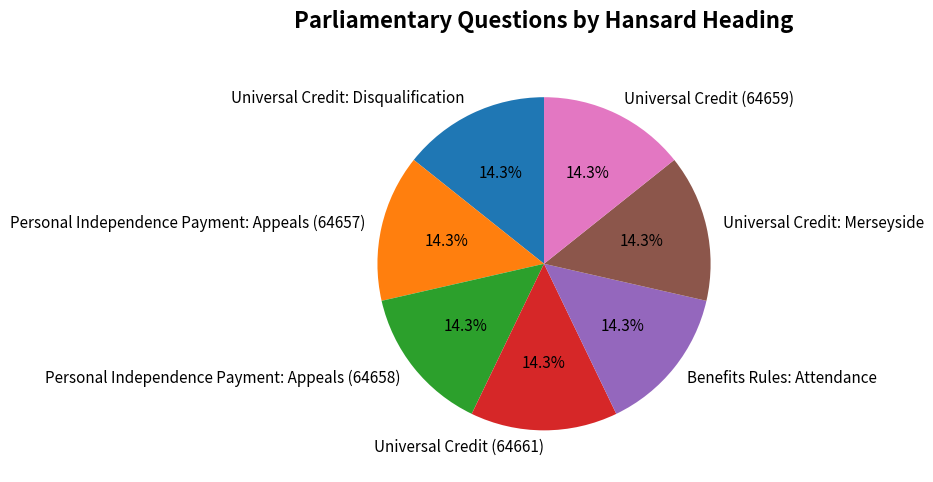

How many slices are in this pie chart?

7